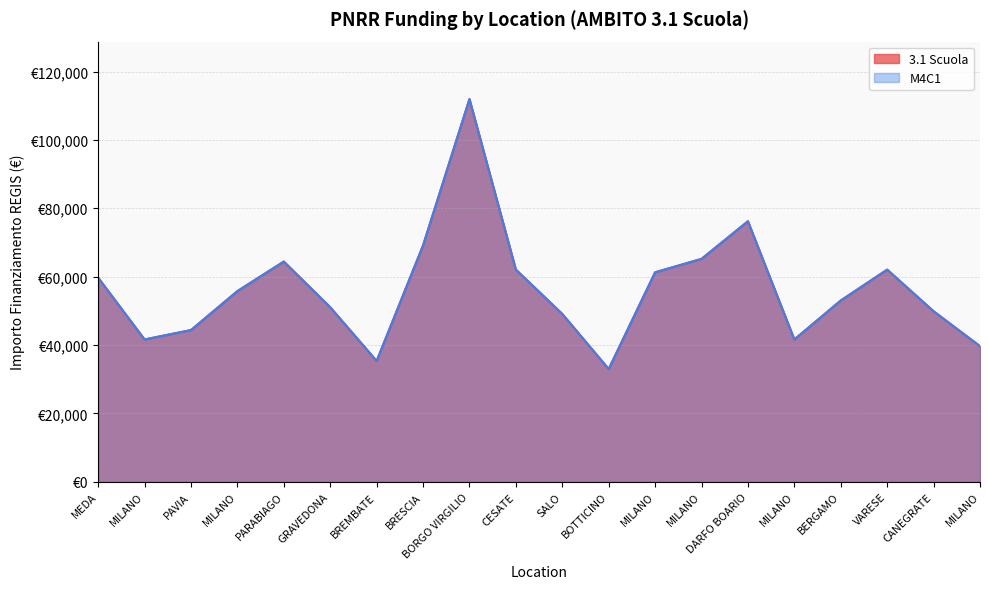

True or false: M4C1 and 3.1 Scuola cross at least once.

False